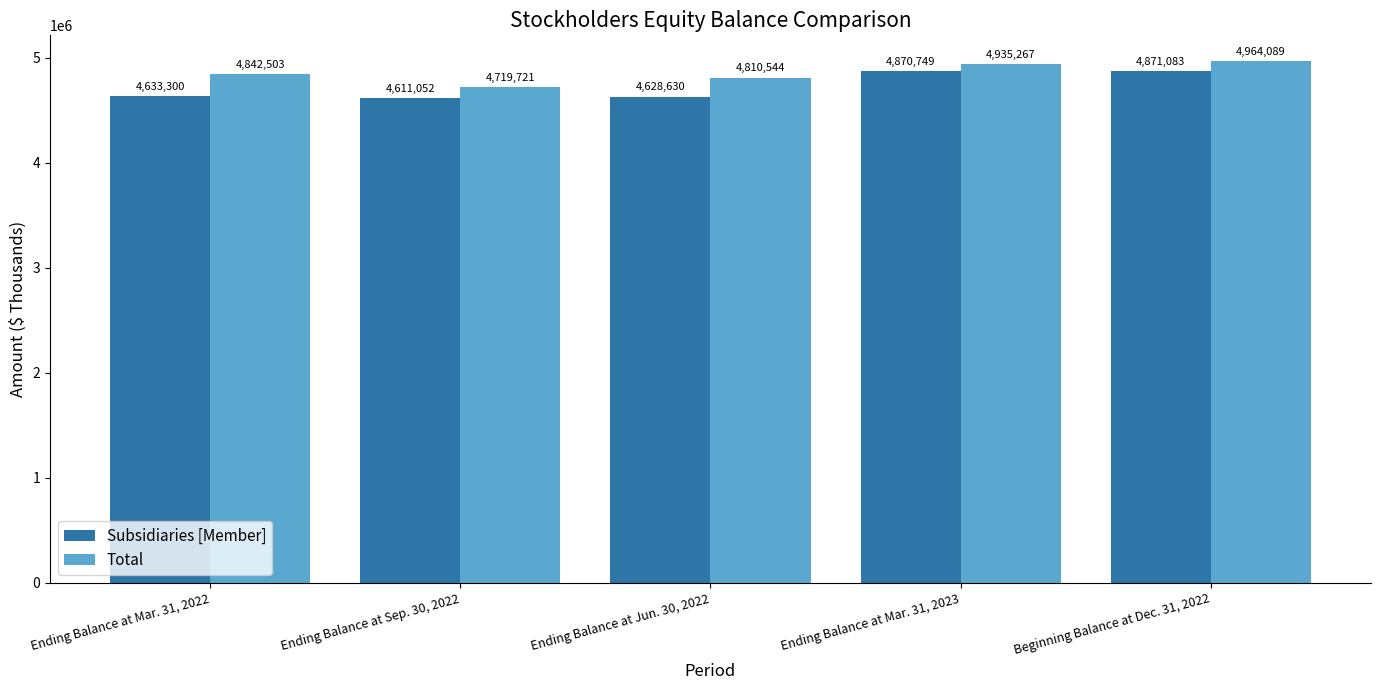

Is the value of Subsidiaries [Member] at Ending Balance at Jun. 30, 2022 greater than the value of Total at Beginning Balance at Dec. 31, 2022?

No